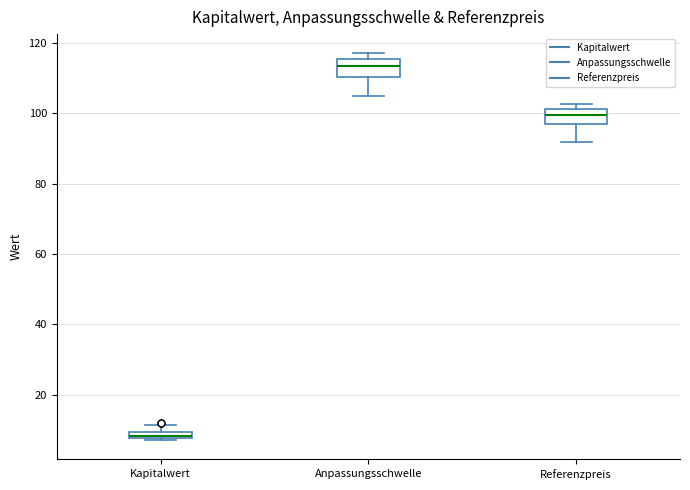

Where does the upper whisker of the box for Kapitalwert end on the y-axis? The values are not printed on the chart, so give them approximately, as read against the axis.

12